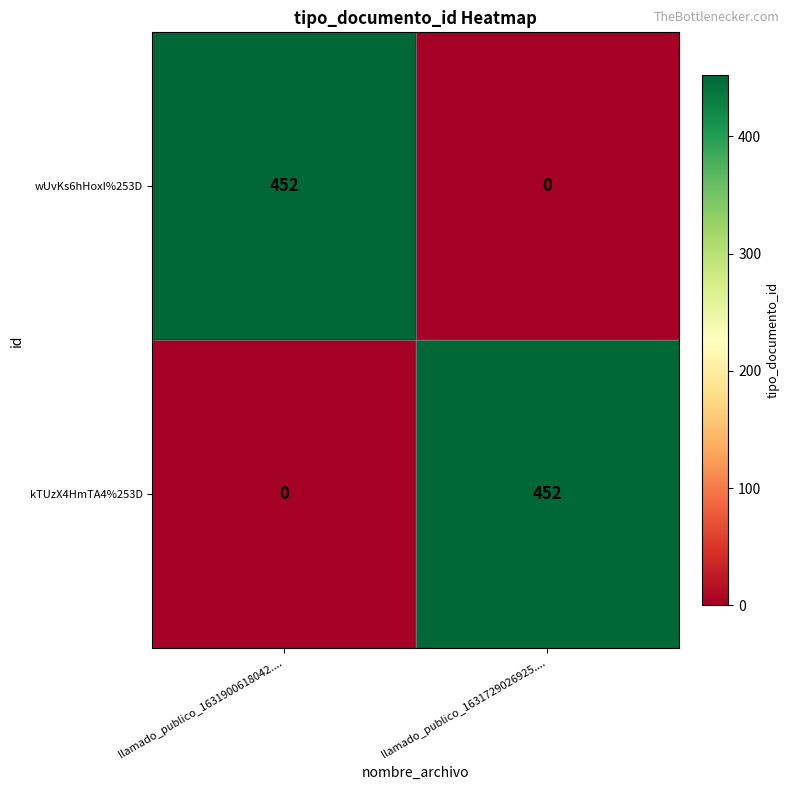

What is the total value across all series at llamado_publico_1631729026925....?

452